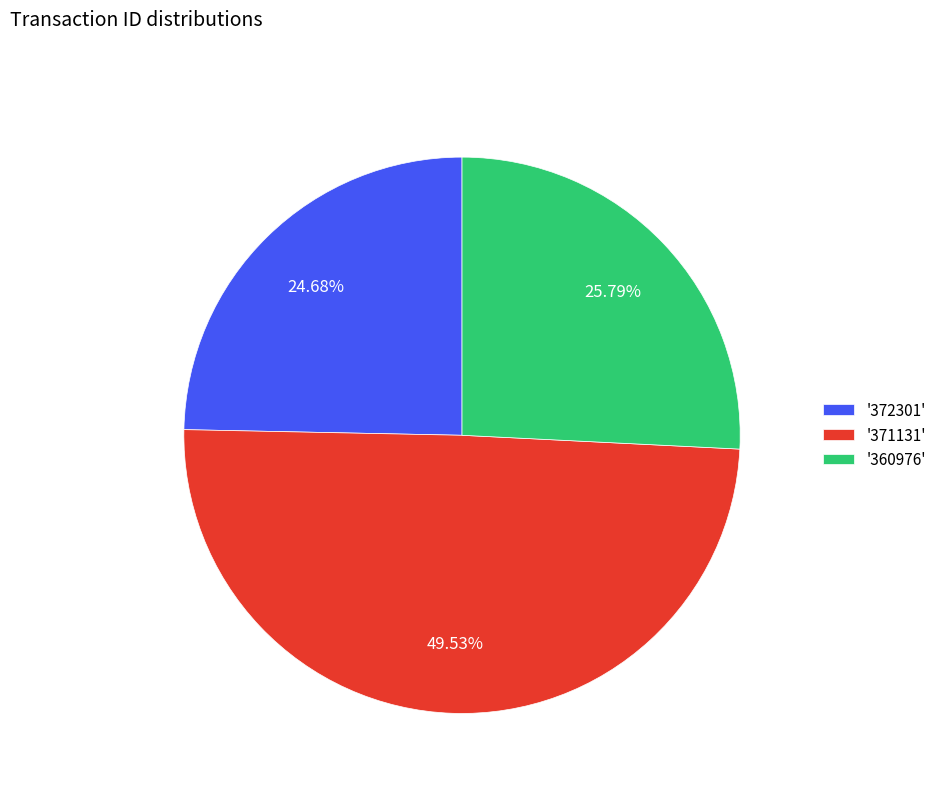

Do '371131' and '360976' together represent more than half of the pie?

Yes